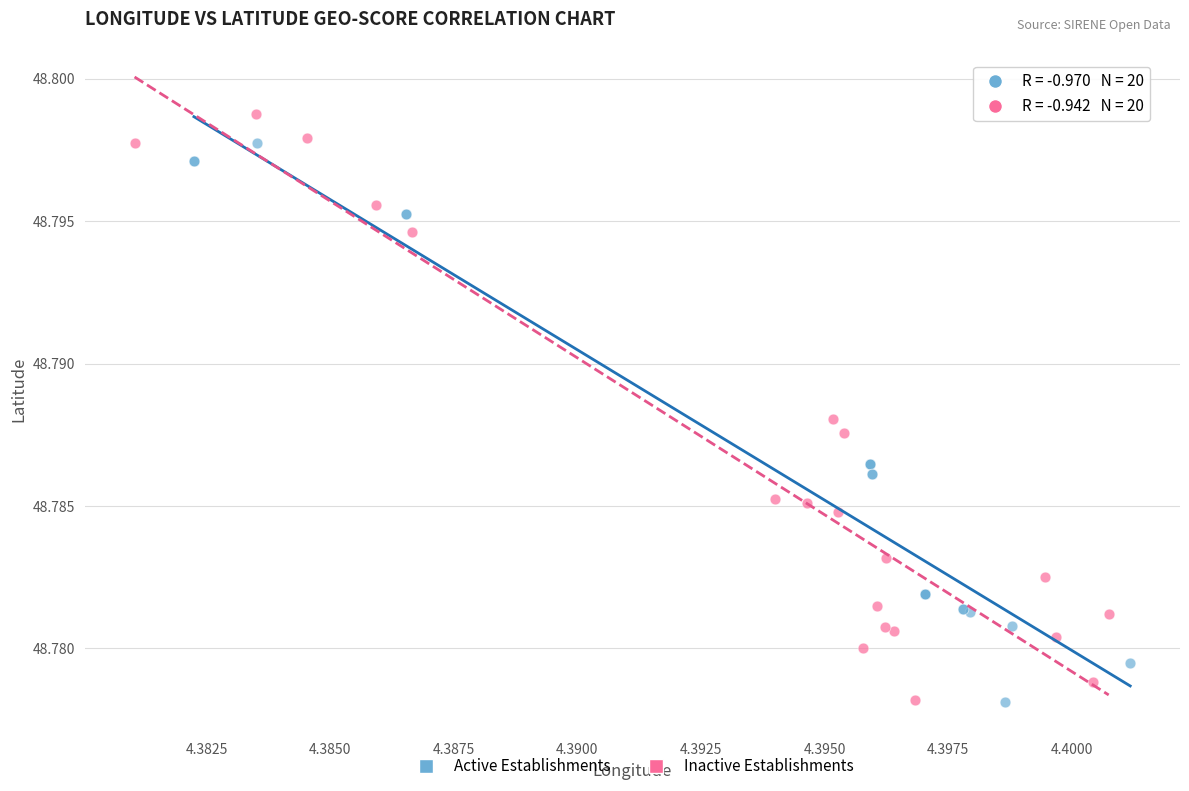

Which series contains the highest Y value?

Inactive Establishments